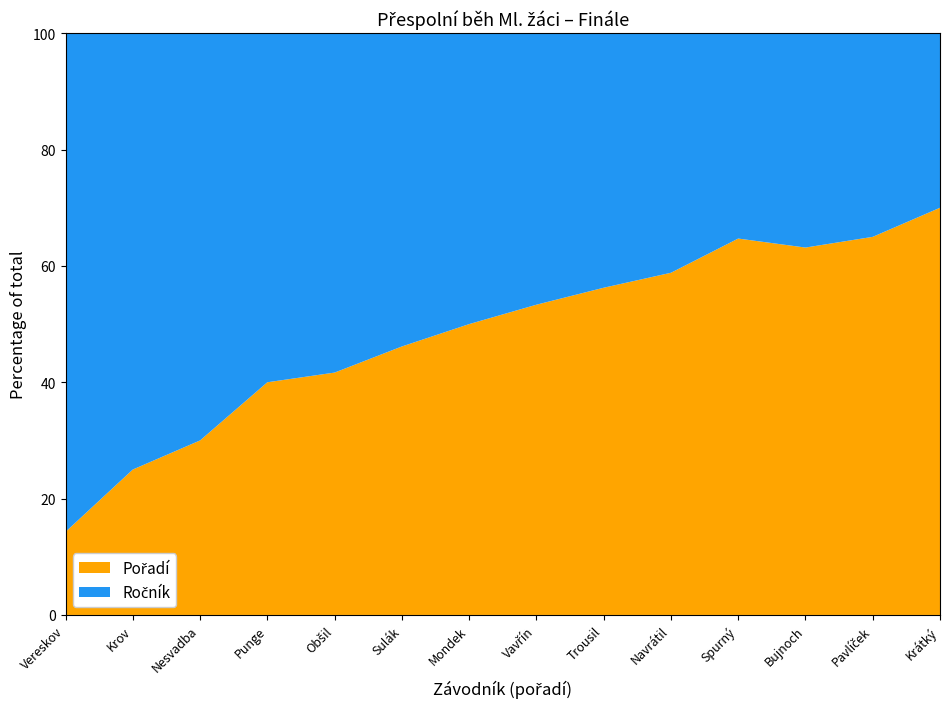

Reading left to right, what are all the values shown in this chart?

Pořadí: Vereskov=1	Krov=2	Nesvadba=3	Punge=4	Obšil=5	Sulák=6	Mondek=7	Vavřín=8	Trousil=9	Navrátil=10	Spurný=11	Bujnoch=12	Pavlíček=13	Krátký=14
Ročník: Vereskov=6	Krov=6	Nesvadba=7	Punge=6	Obšil=7	Sulák=7	Mondek=7	Vavřín=7	Trousil=7	Navrátil=7	Spurný=6	Bujnoch=7	Pavlíček=7	Krátký=6